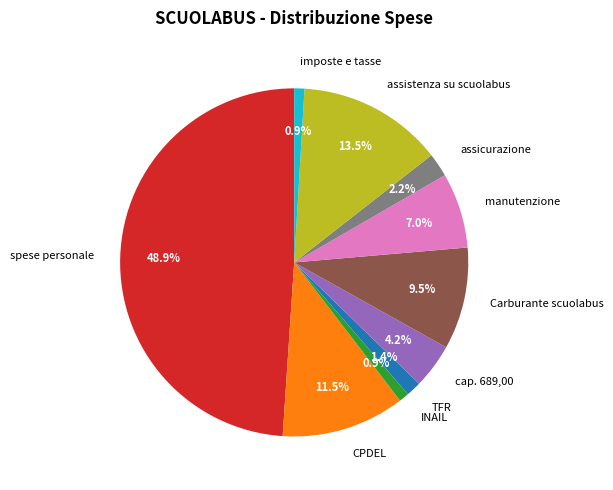

Which has a higher value, INAIL or cap. 689,00?

cap. 689,00